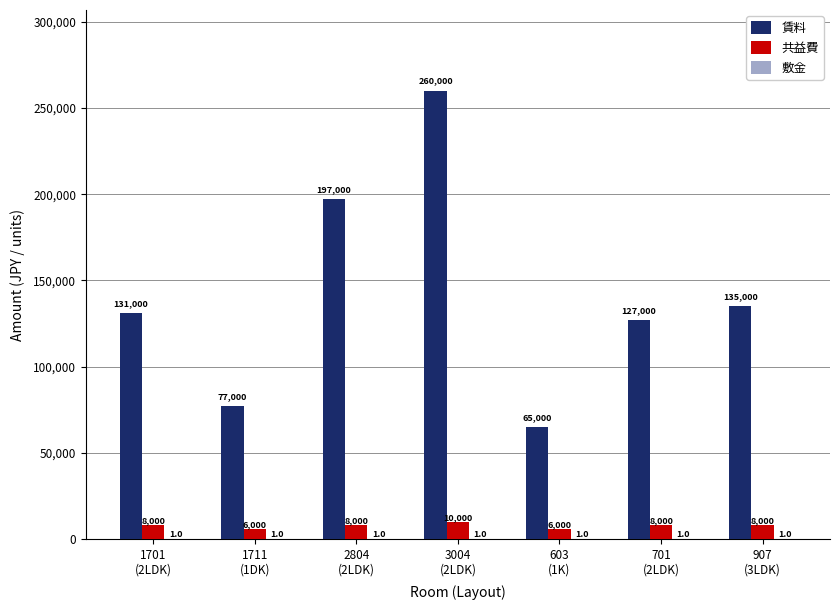

How many groups of bars are there?

7